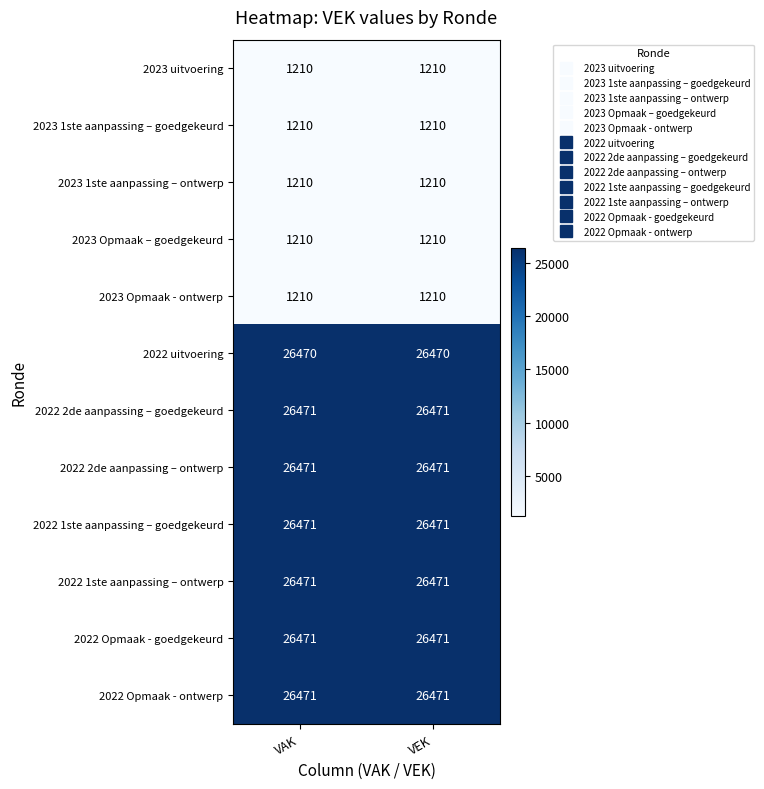

What is the total value across all series at VAK?

191346